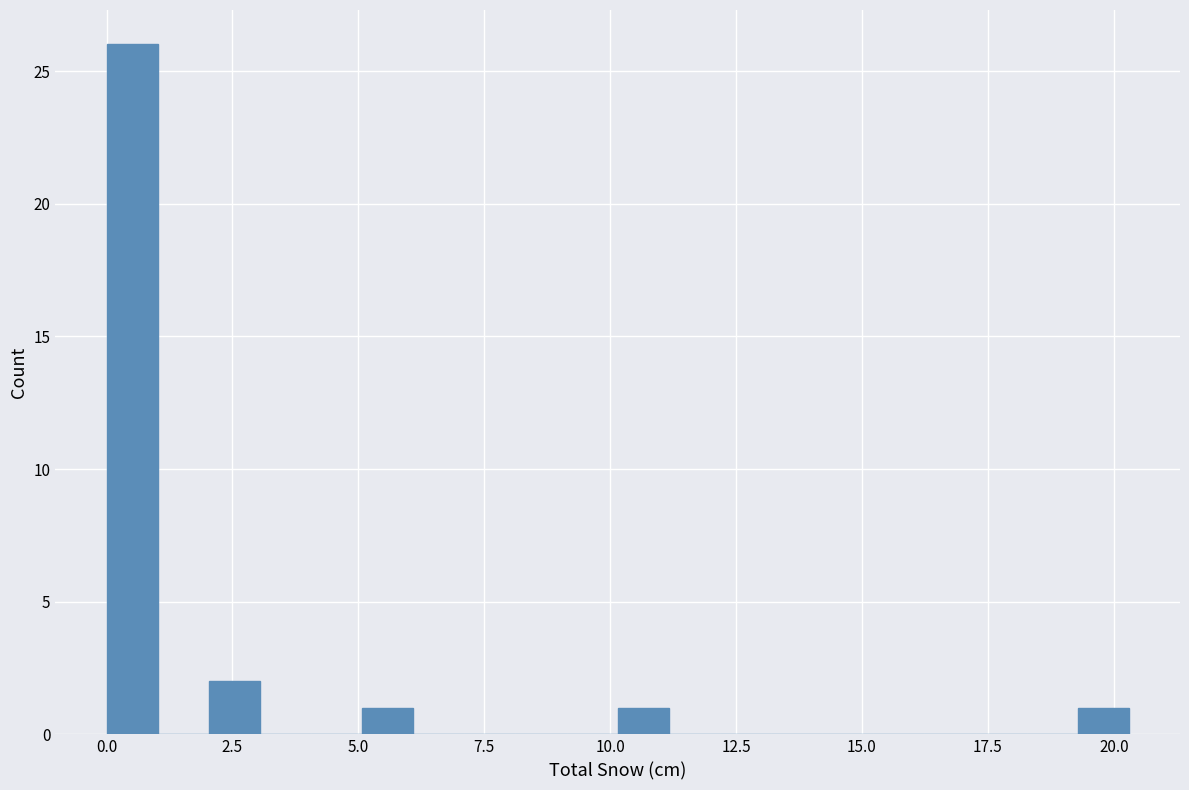

Read against the x-axis, roughly where is the centre of the tallest bar?

0.5